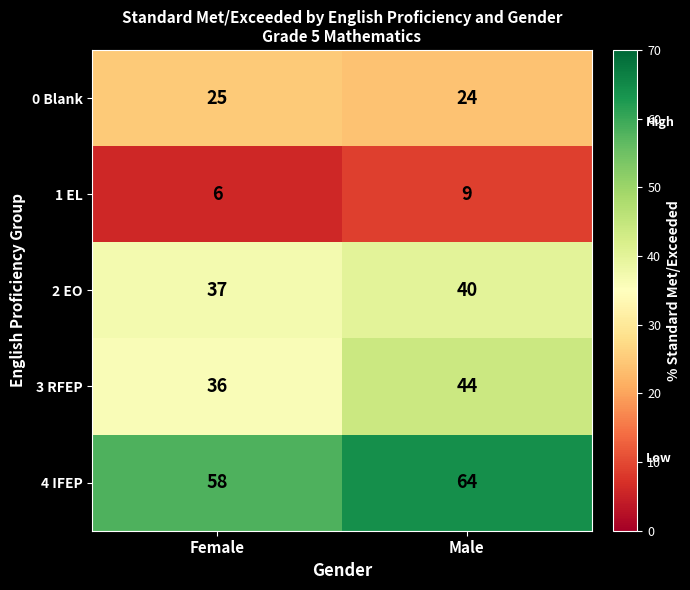

Reading left to right, list all the values displayed in this chart.

0 Blank: Female=25	Male=24
1 EL: Female=6	Male=9
2 EO: Female=37	Male=40
3 RFEP: Female=36	Male=44
4 IFEP: Female=58	Male=64